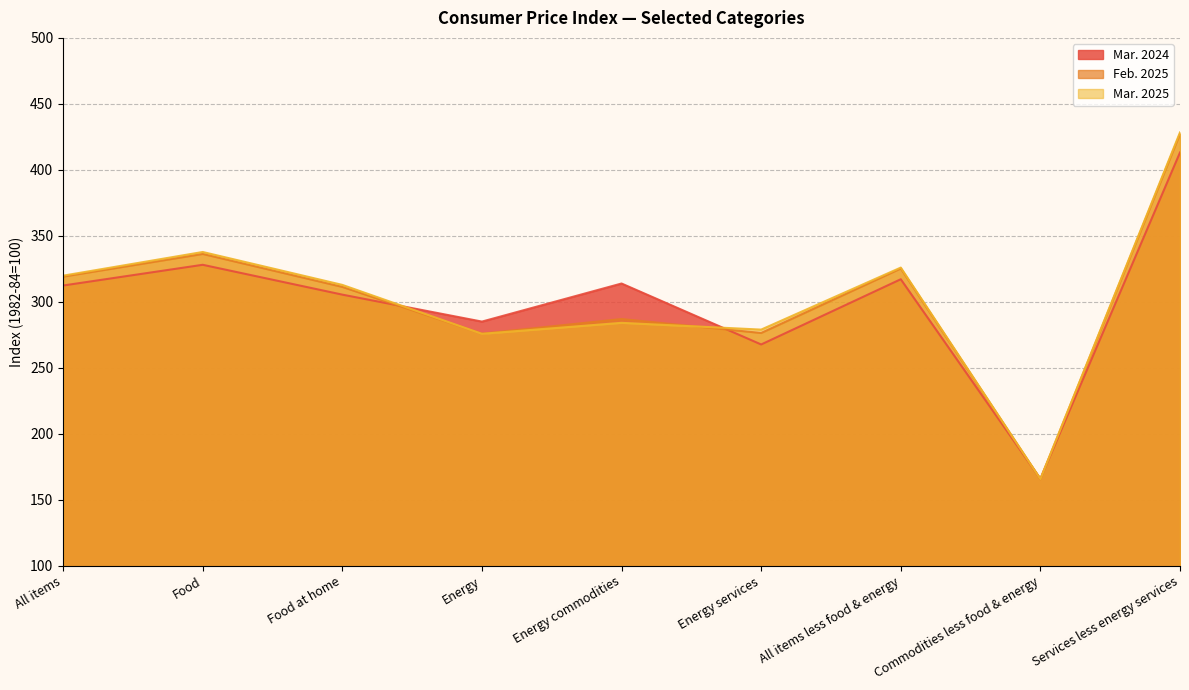

How many lines are shown in the chart?

3